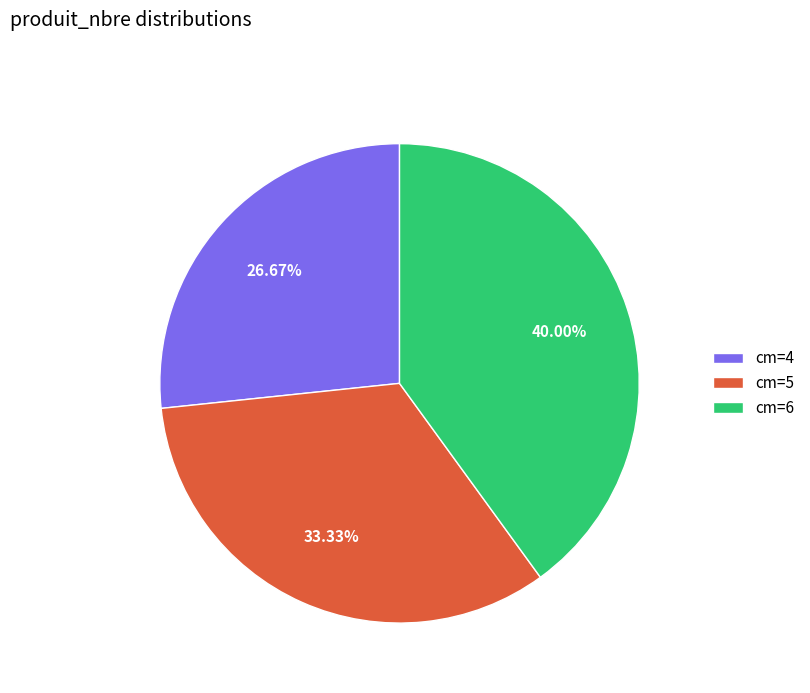

Combined, do cm=6 and cm=4 account for over 50%?

Yes